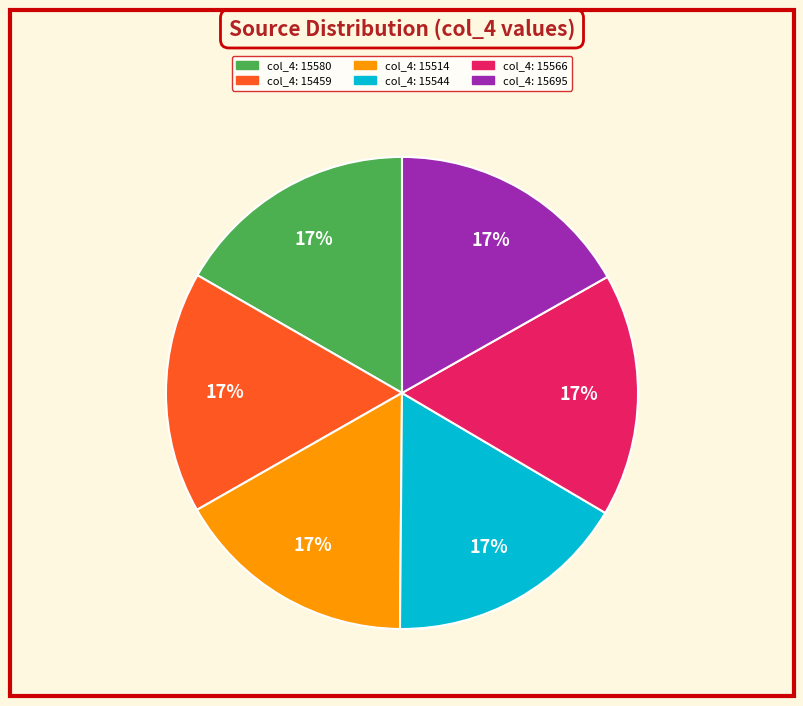

Is there any slice that represents more than half of the pie?

No